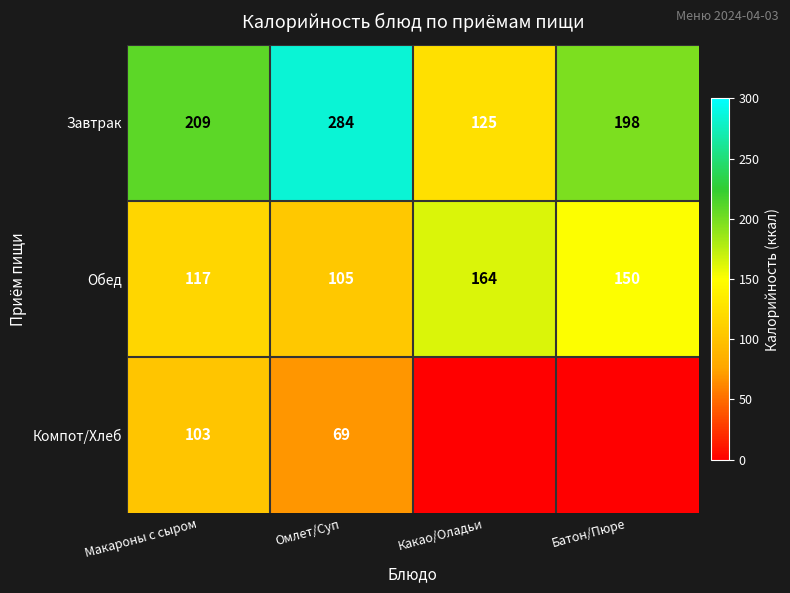

Which category has the lowest value in the Завтрак series?

Какао/Оладьи